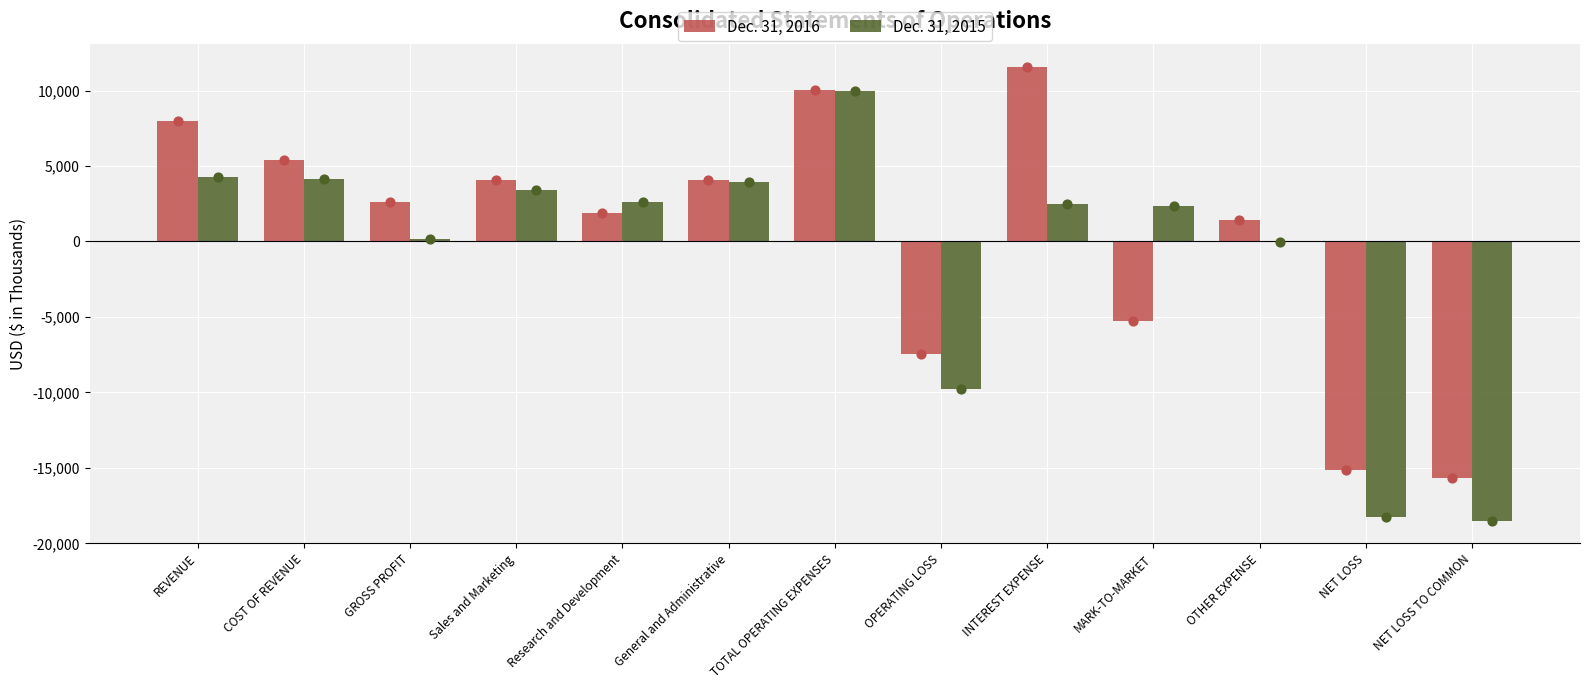

What are all the series names shown in the legend?

Dec. 31, 2016, Dec. 31, 2015